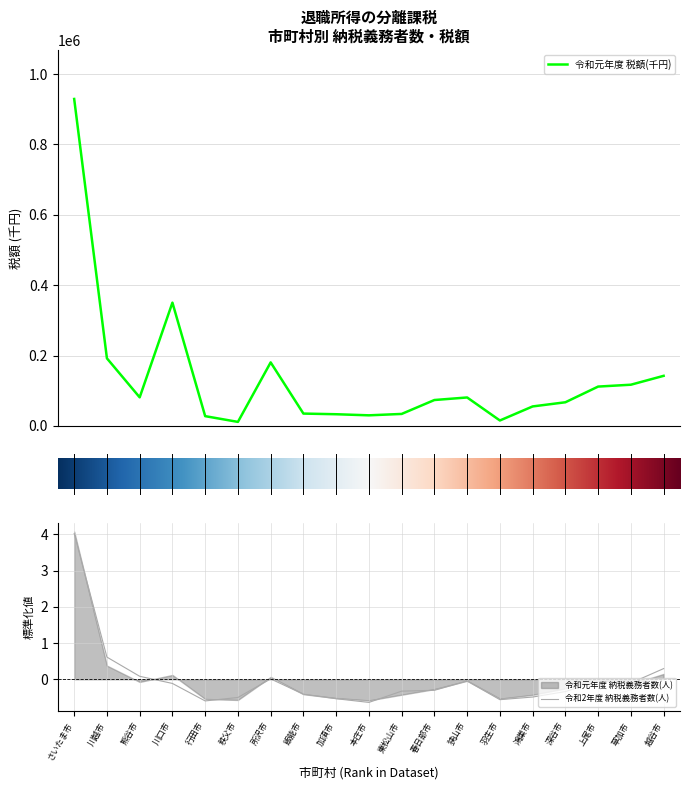

Which series has the largest range (max minus min)?

令和元年度 税額(千円)